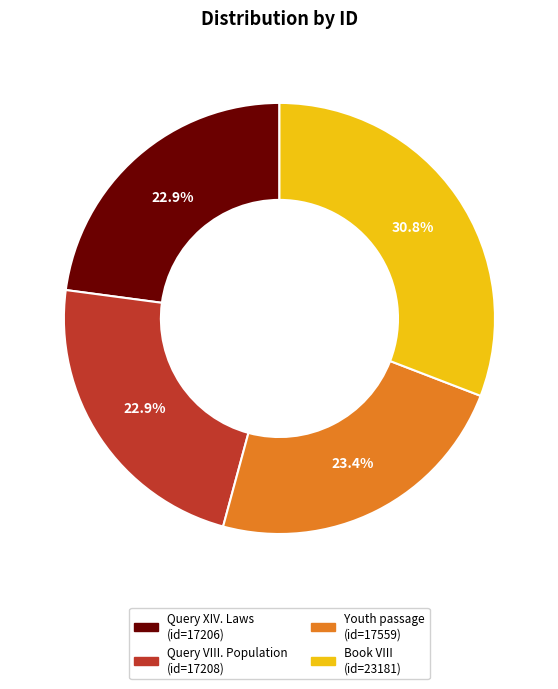

Is there a majority slice in this chart?

No